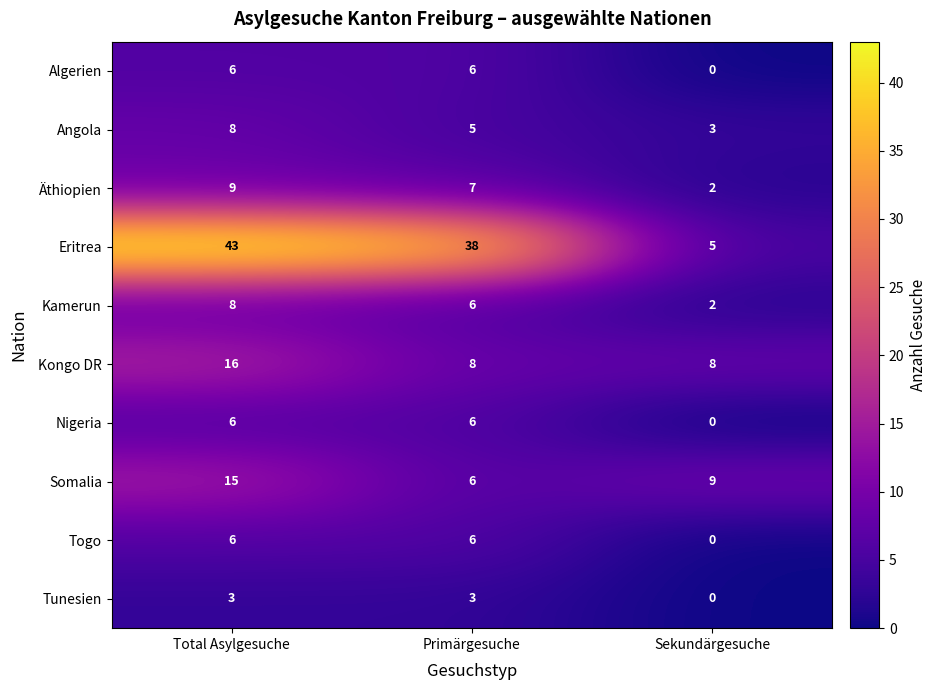

The Kongo DR series shows 10 at Total Asylgesuche. True or false?

False